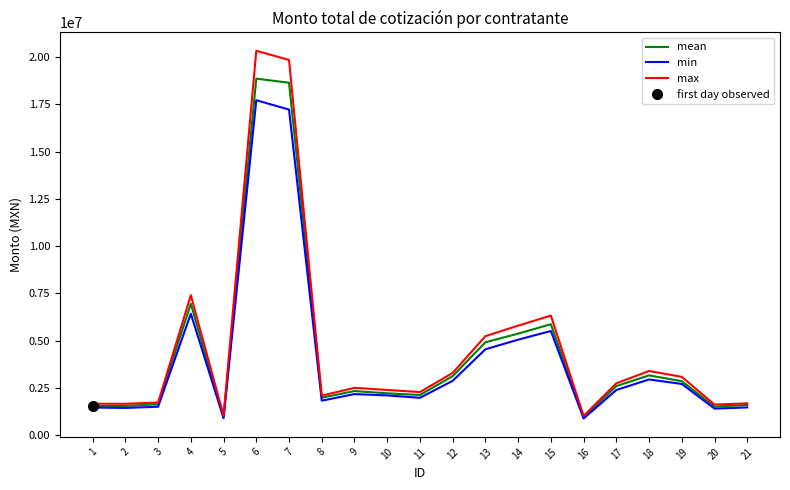

At how many categories does at least one series exceed 3662989?

6